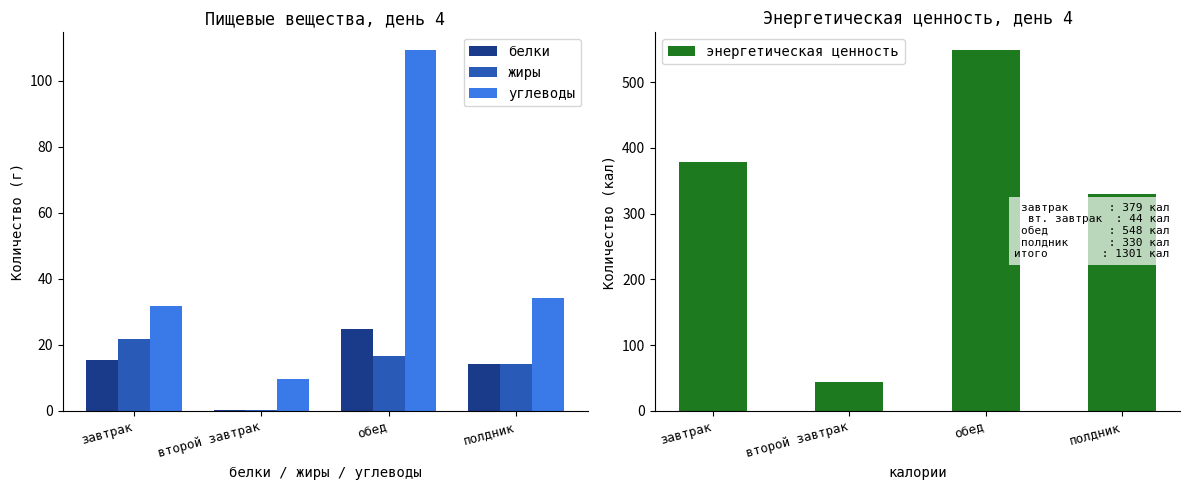

Rank the series at второй завтрак from lowest to highest value.

белки, жиры, углеводы, энергетическая ценность